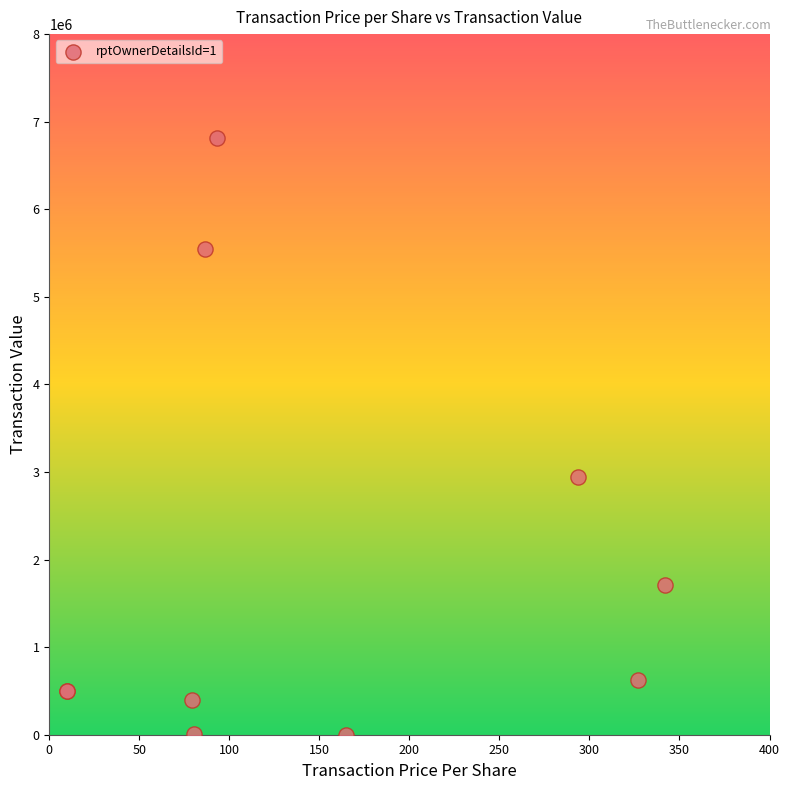

What Y value in the scatter plot is closest to 3404900?

2938900